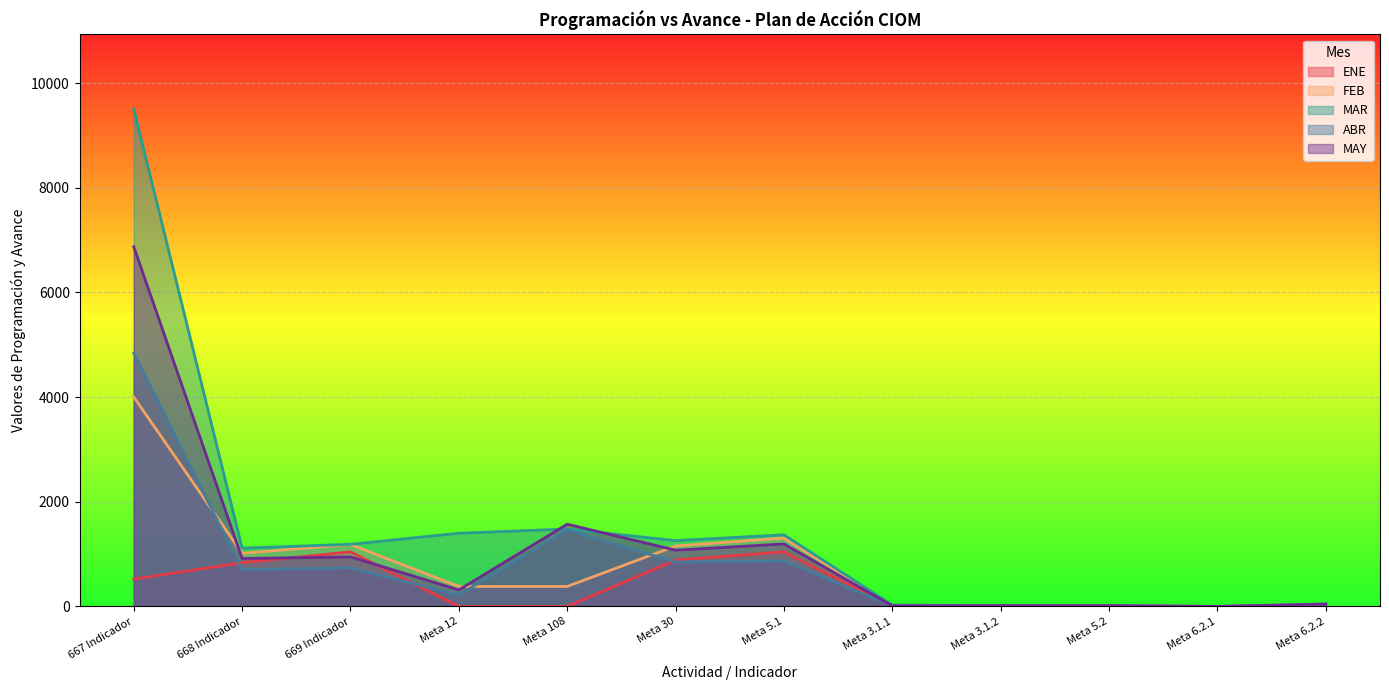

What is the label of the 2nd point from the right?

Meta 6.2.1